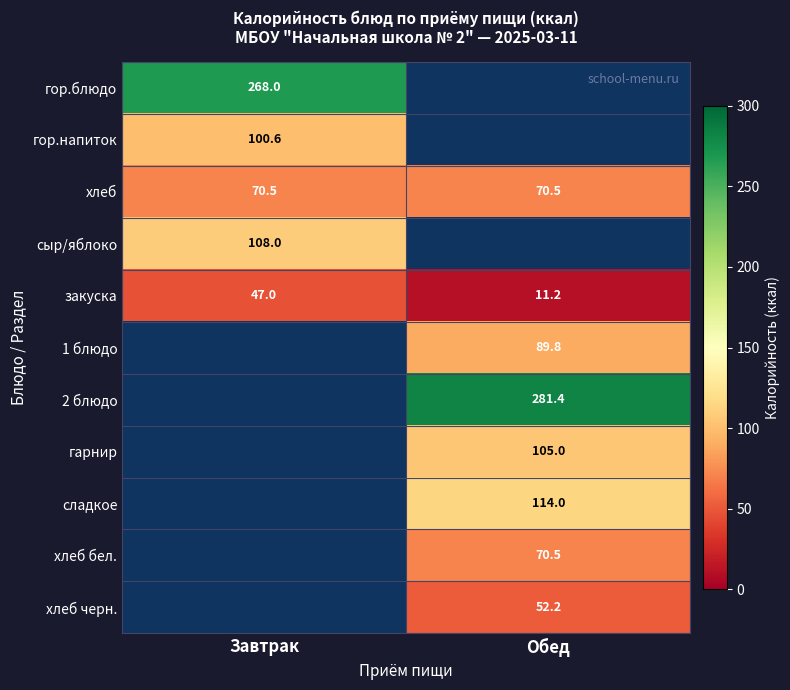

At which category does the chart reach its minimum across all series?

Обед